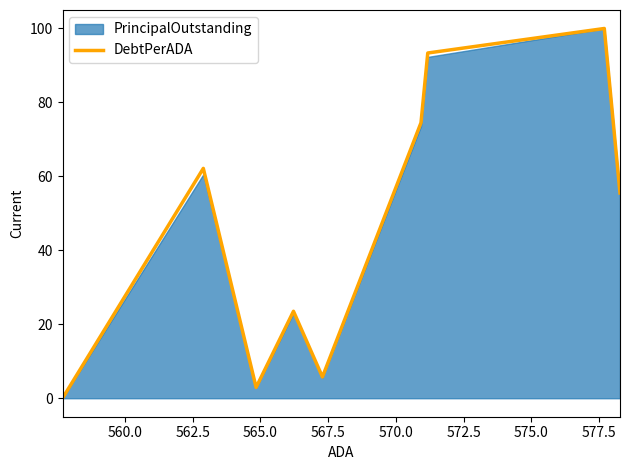

What is the highest value of the DebtPerADA series?

100.0